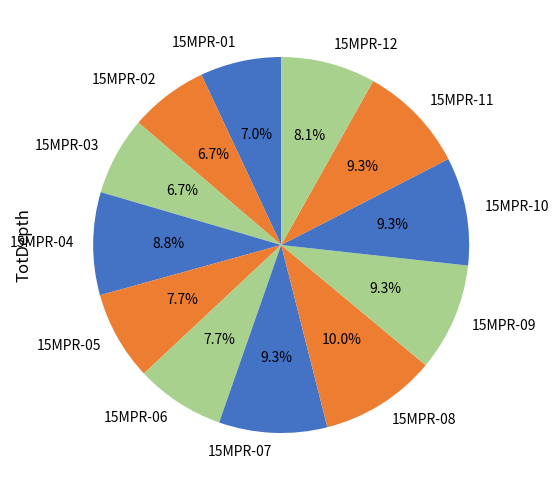

Between 15MPR-12 and 15MPR-04, which is larger?

15MPR-04